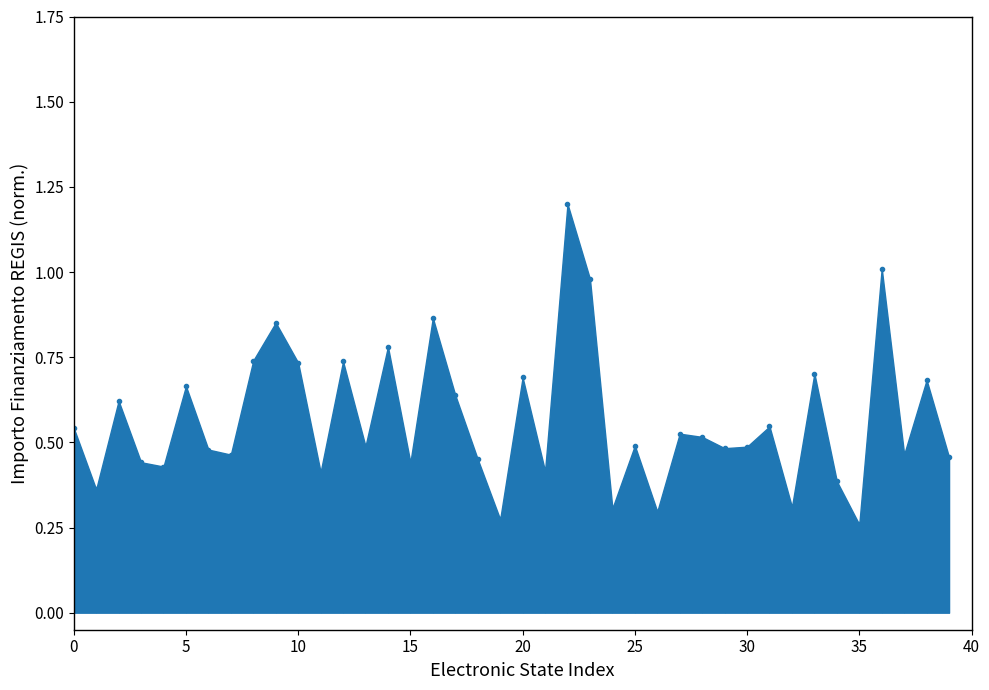

What is the sum of all values?

22.6